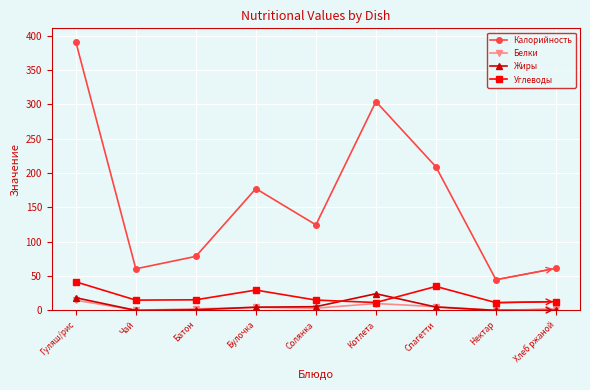

Does the chart have visible grid lines?

Yes